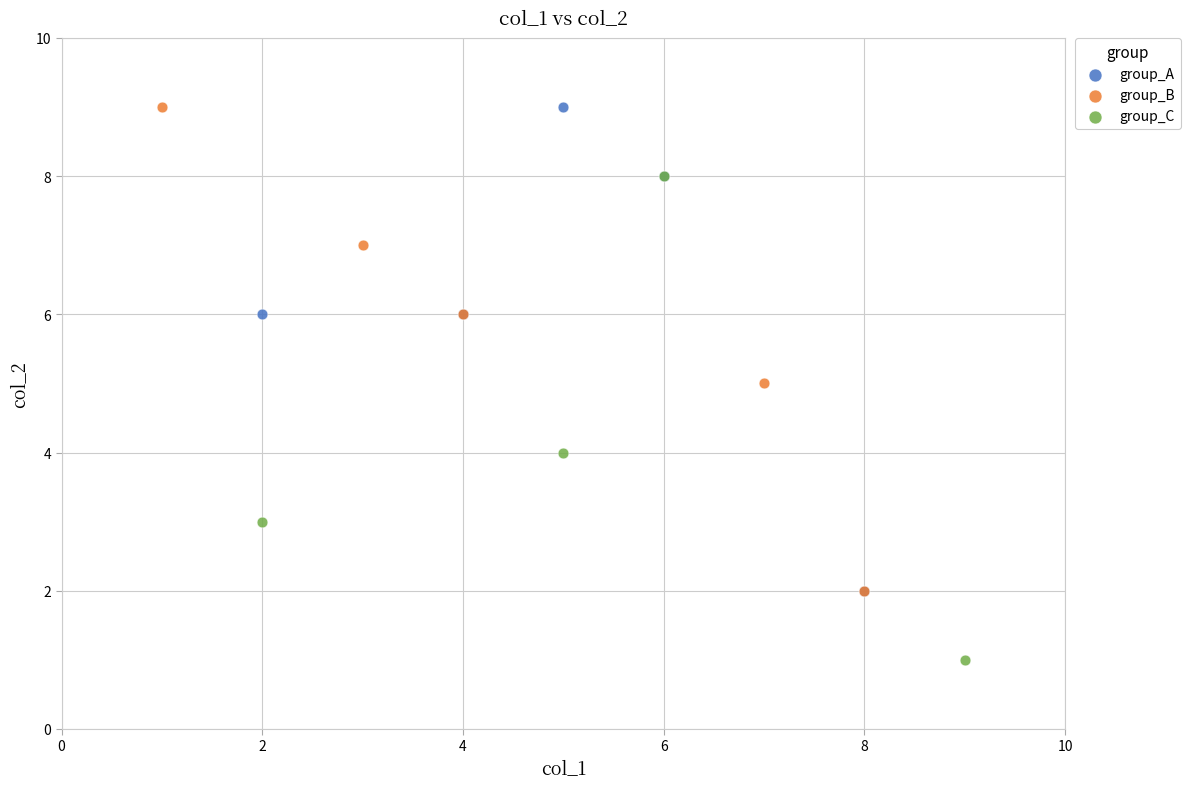

Which series reaches the minimum Y coordinate?

group_C